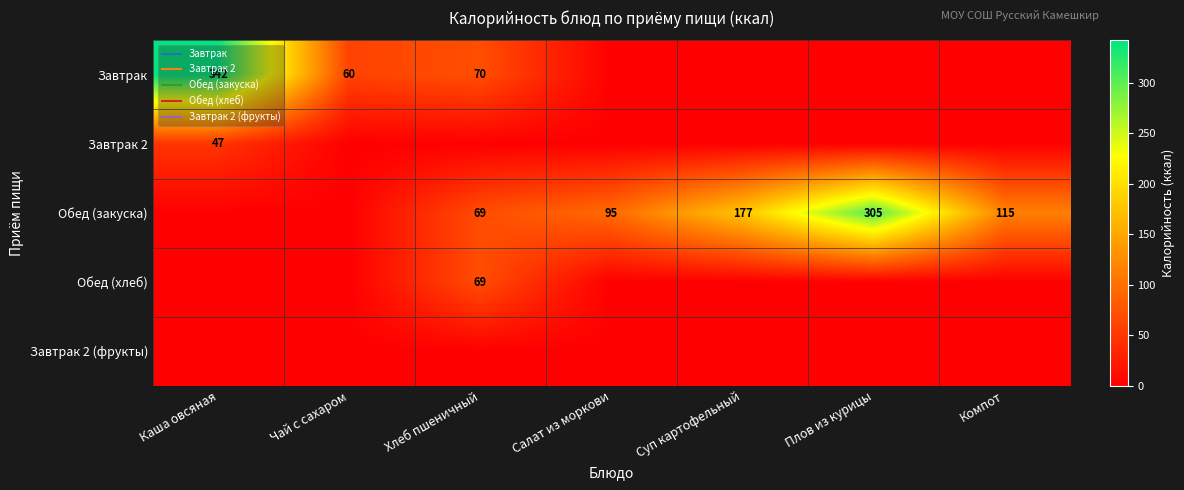

The value of Завтрак 2 at Чай с сахаром is -22.8. True or false?

False